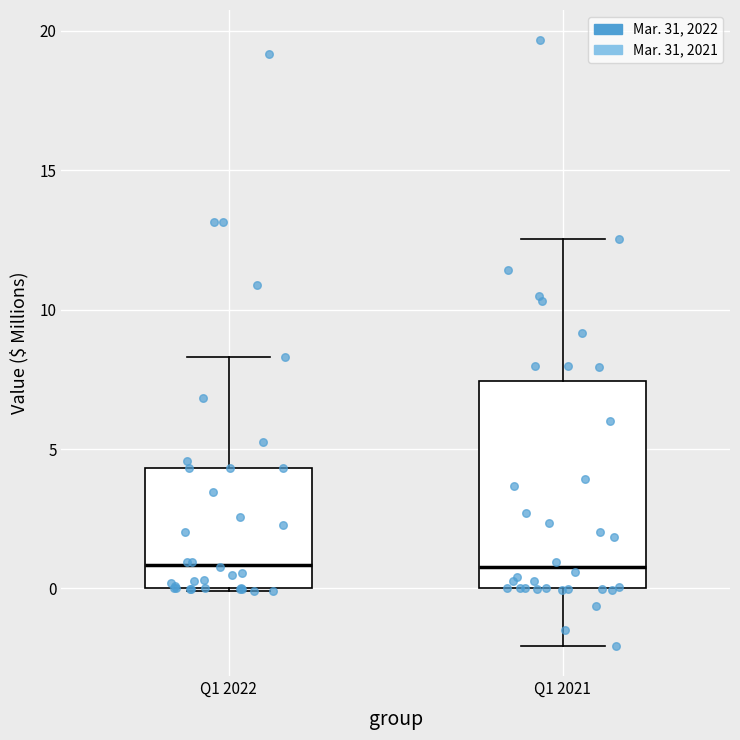

Which box is the tallest, from its lower edge to its upper edge?

Q1 2021